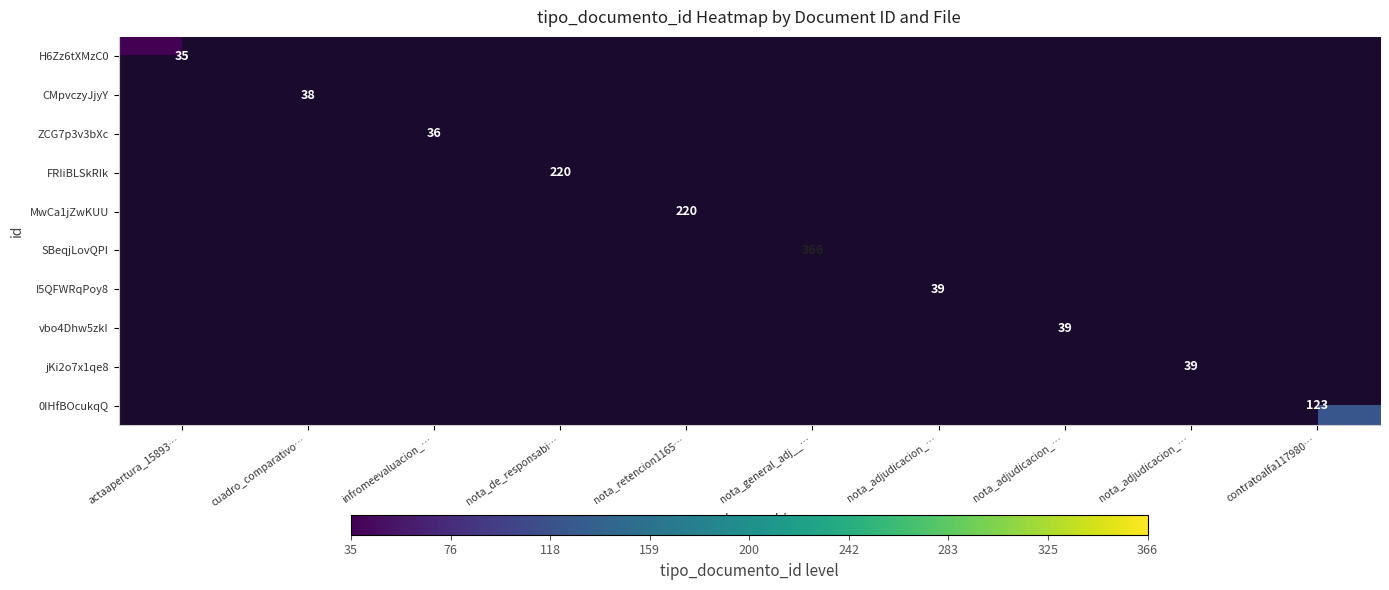

At how many categories does at least one series exceed 189?

3